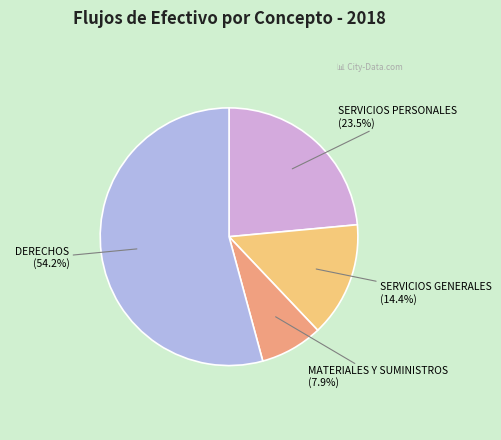

Rank the categories by value from highest to lowest.

DERECHOS, SERVICIOS PERSONALES, SERVICIOS GENERALES, MATERIALES Y SUMINISTROS